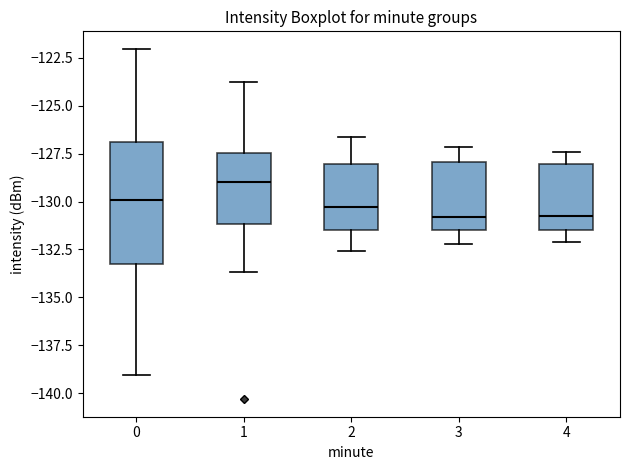

Which box is the tallest, from its lower edge to its upper edge?

0